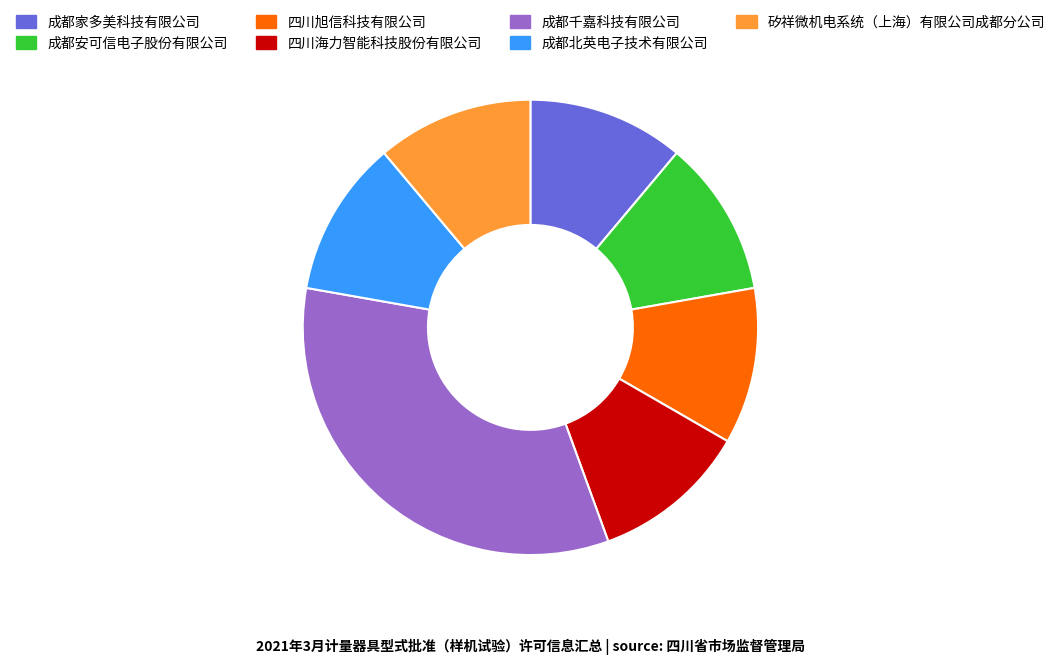

Is it true that 四川海力智能科技股份有限公司 is 1% of the pie?

False